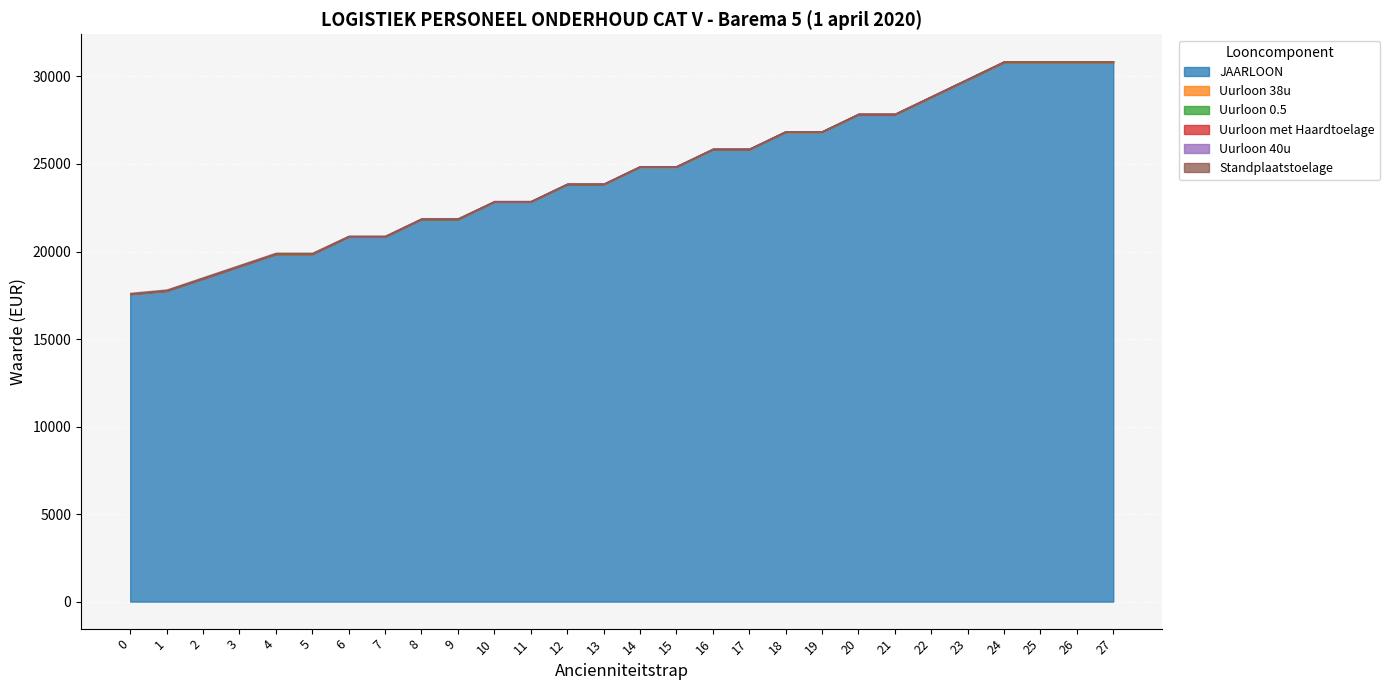

True or false: JAARLOON and Uurloon 0.5 cross at least once.

False